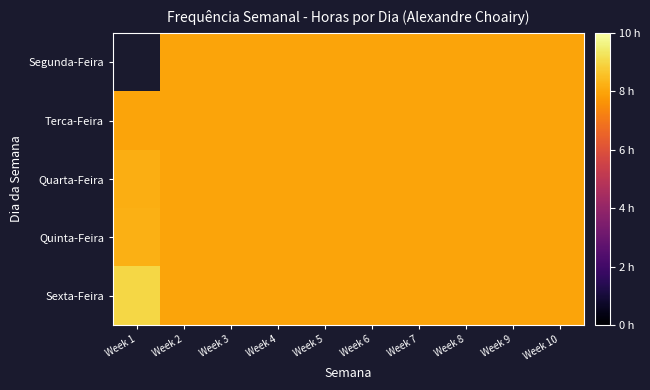

What is the total value across all series at Week 5?

40.0